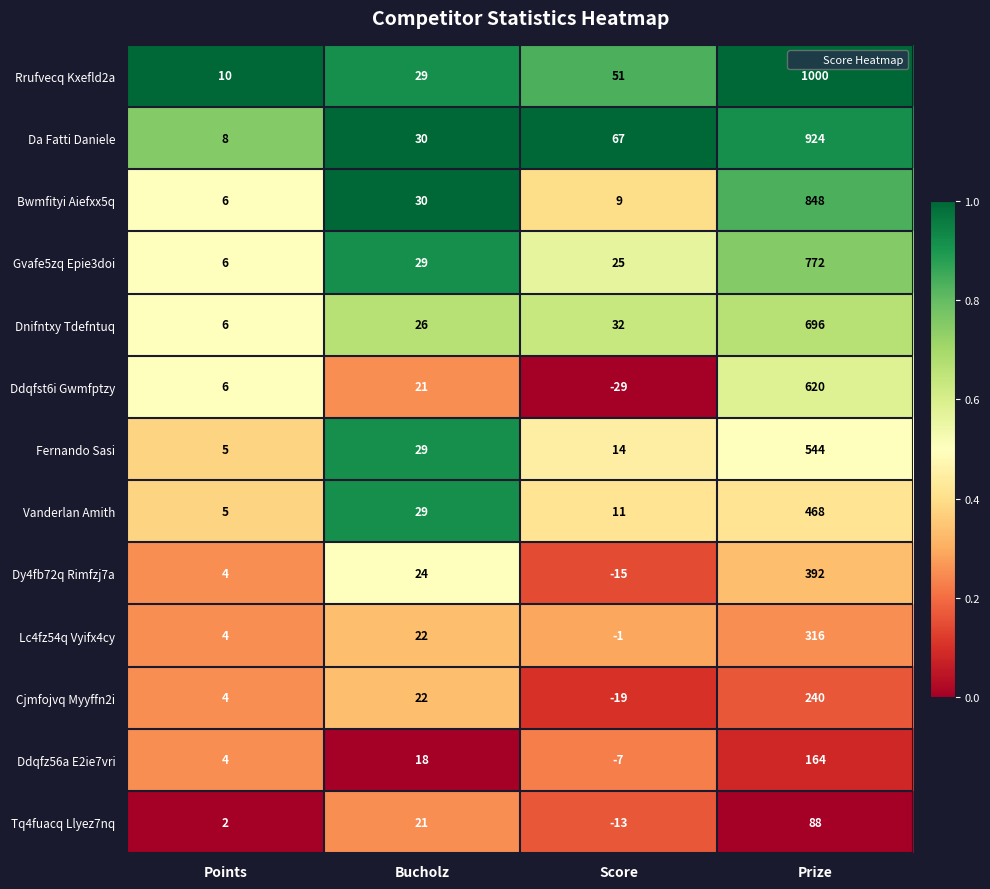

Rank the series by their maximum value, from lowest to highest.

Tq4fuacq Llyez7nq, Ddqfz56a E2ie7vri, Cjmfojvq Myyffn2i, Lc4fz54q Vyifx4cy, Dy4fb72q Rimfzj7a, Vanderlan Amith, Fernando Sasi, Ddqfst6i Gwmfptzy, Dnifntxy Tdefntuq, Gvafe5zq Epie3doi, Bwmfityi Aiefxx5q, Da Fatti Daniele, Rrufvecq Kxefld2a